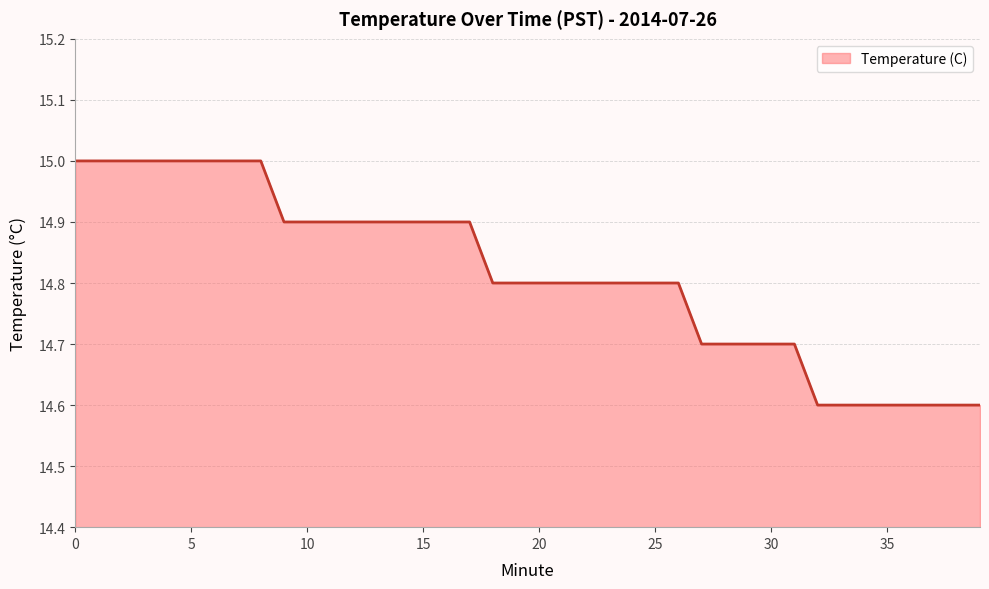

Reading right to left, transcribe all the data shown in this chart.

14.6	14.6	14.6	14.6	14.6	14.6	14.6	14.6	14.7	14.7	14.7	14.7	14.7	14.8	14.8	14.8	14.8	14.8	14.8	14.8	14.8	14.8	14.9	14.9	14.9	14.9	14.9	14.9	14.9	14.9	14.9	15.0	15.0	15.0	15.0	15.0	15.0	15.0	15.0	15.0